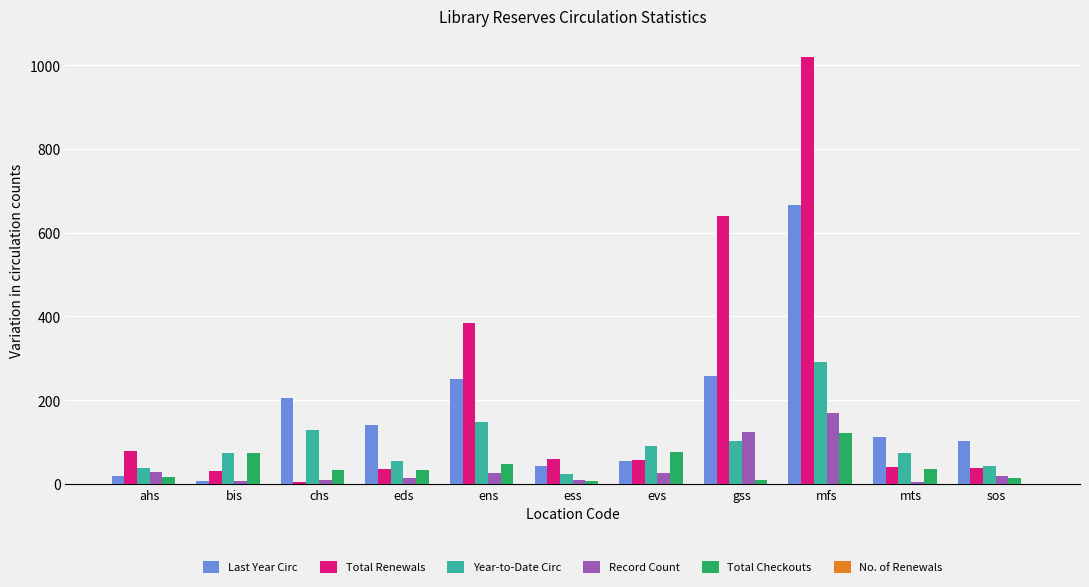

Which series has the largest total across all categories?

Total Renewals